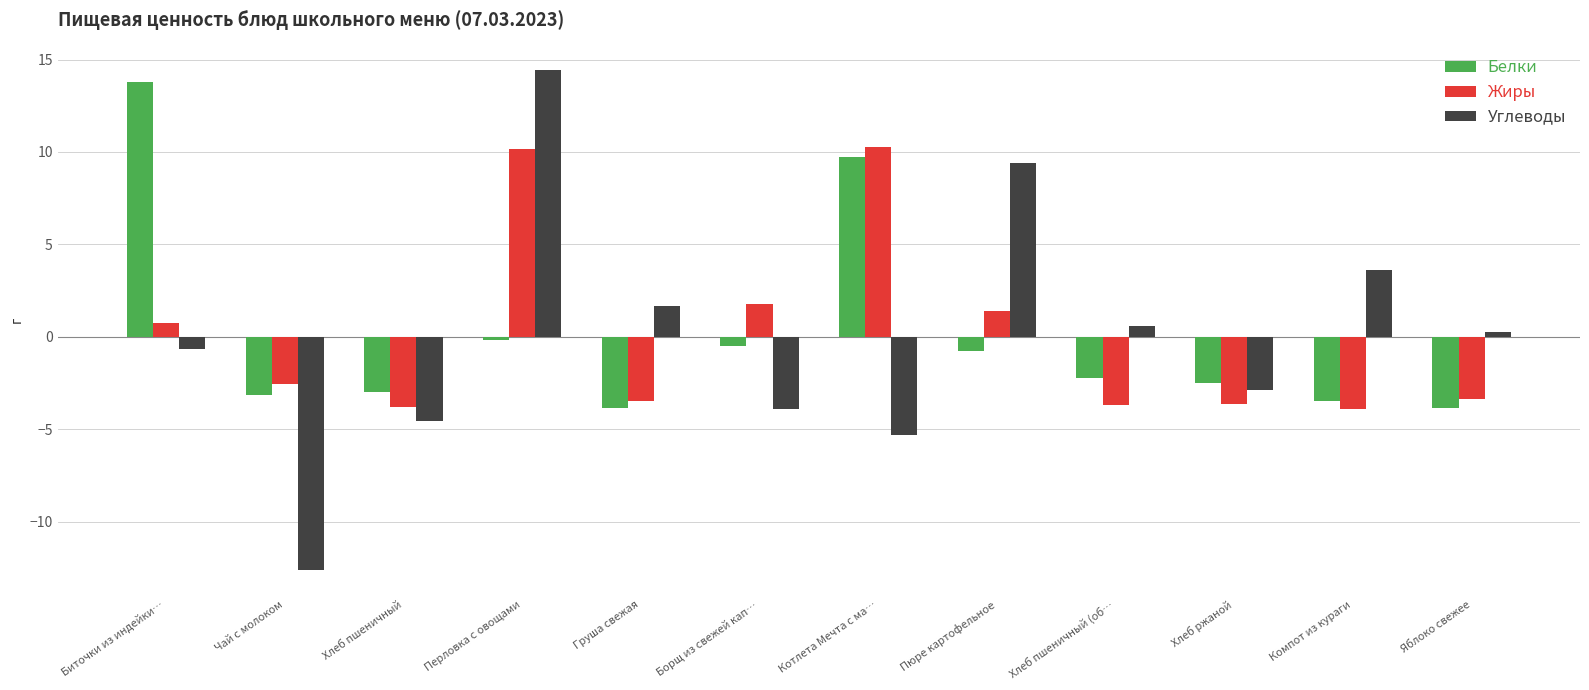

What is the label of the 12th bar from the left?

Яблоко свежее